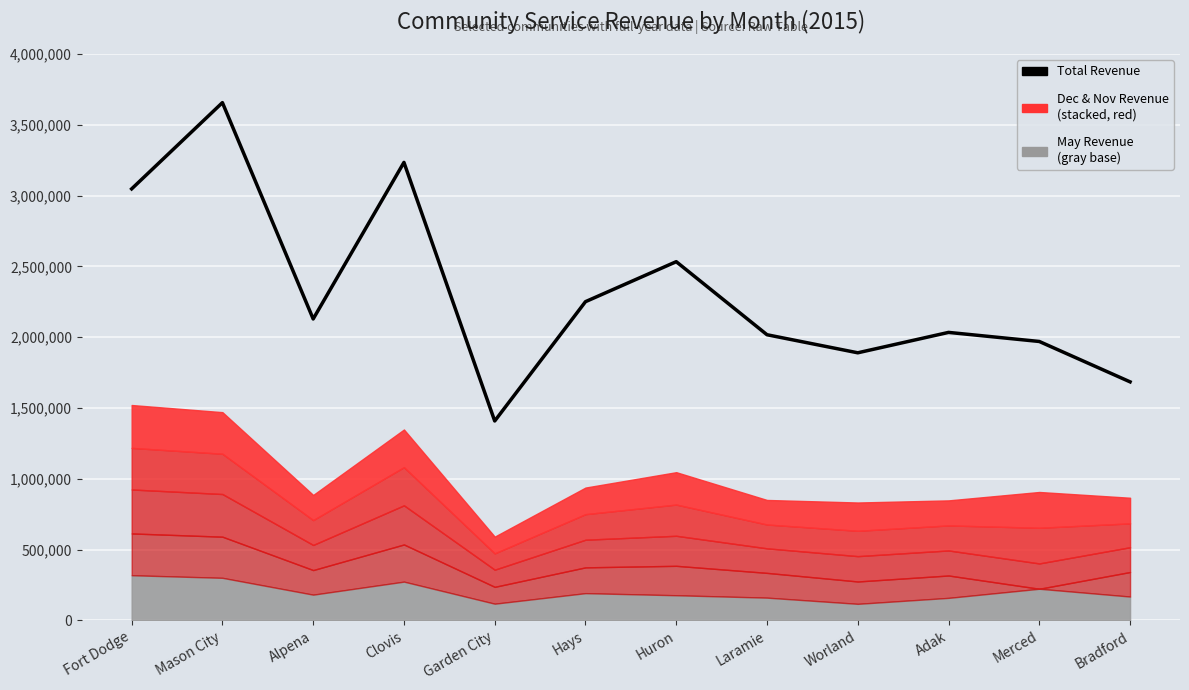

What is the difference between the values at Laramie and Fort Dodge?

1030506